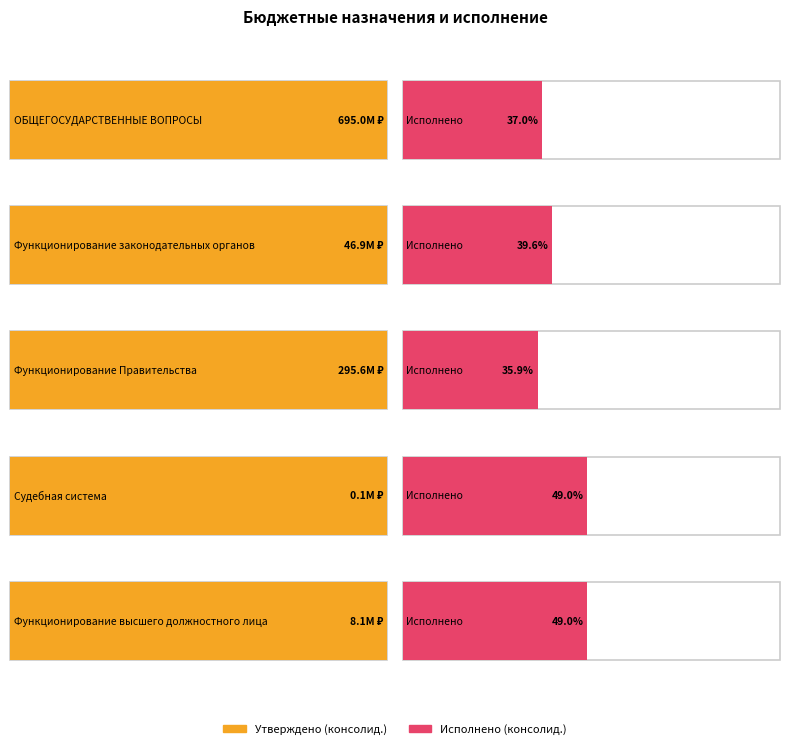

What is the label of the 2nd bar from the right?

Судебная система